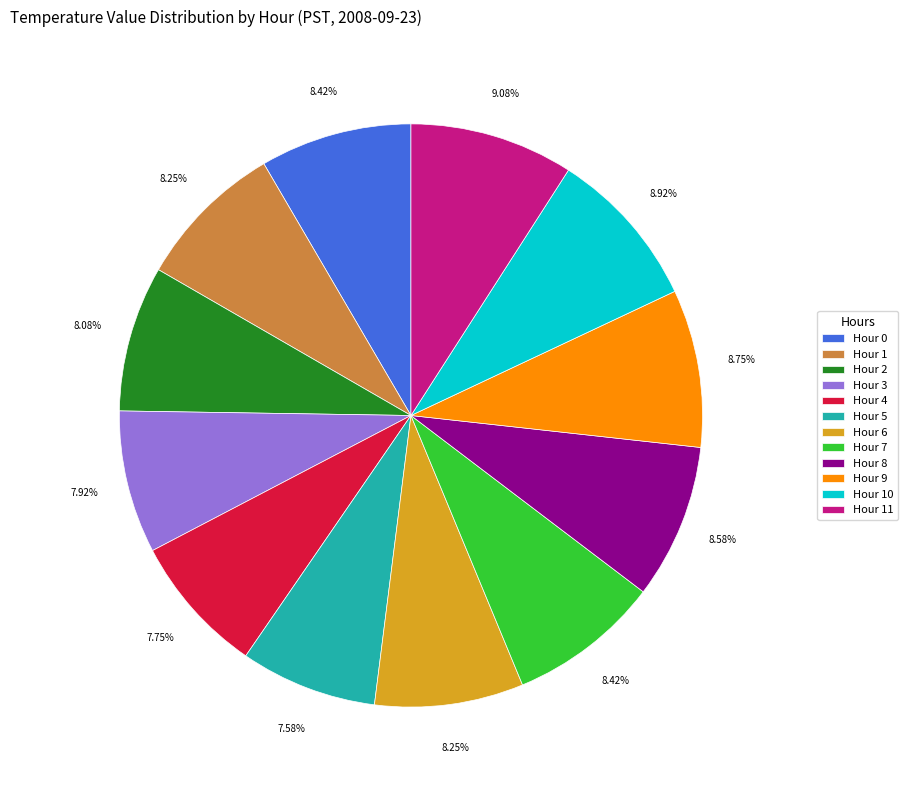

Does Hour 10 represent more than half of the total?

No